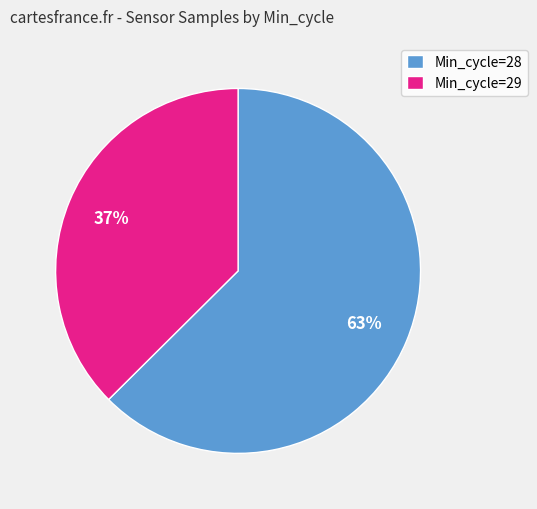

Combined, do Min_cycle=28 and Min_cycle=29 account for over 50%?

Yes